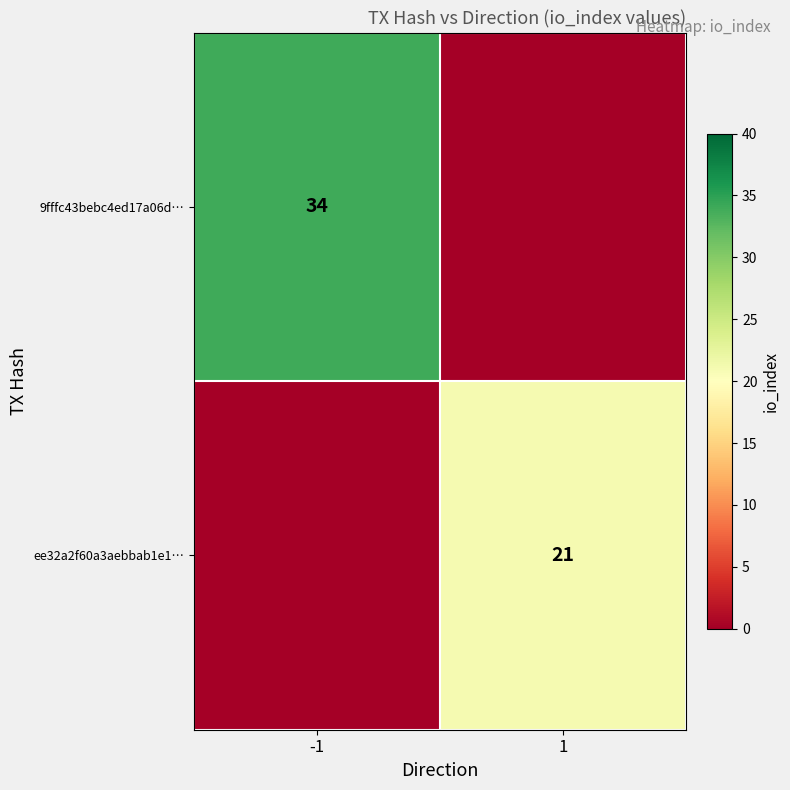

The ee32a2f60a3aebbab1e1… series shows 21 at 1. True or false?

True